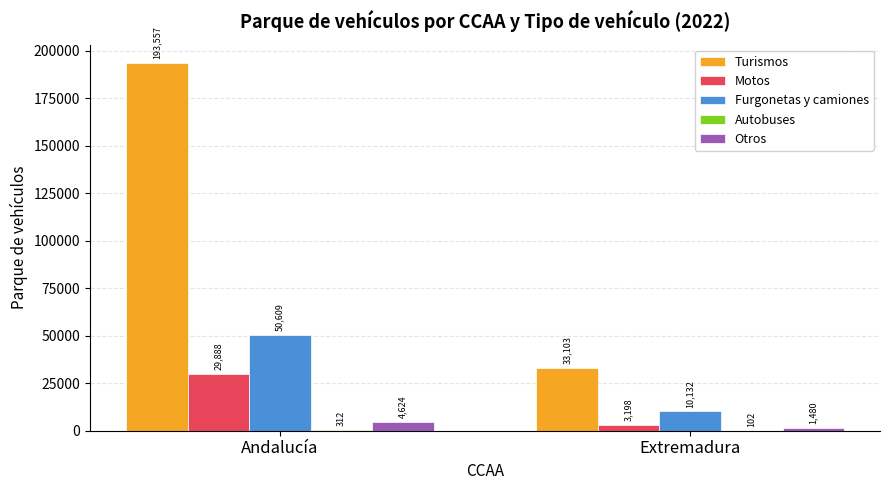

Which category has the highest value across all series?

Andalucía